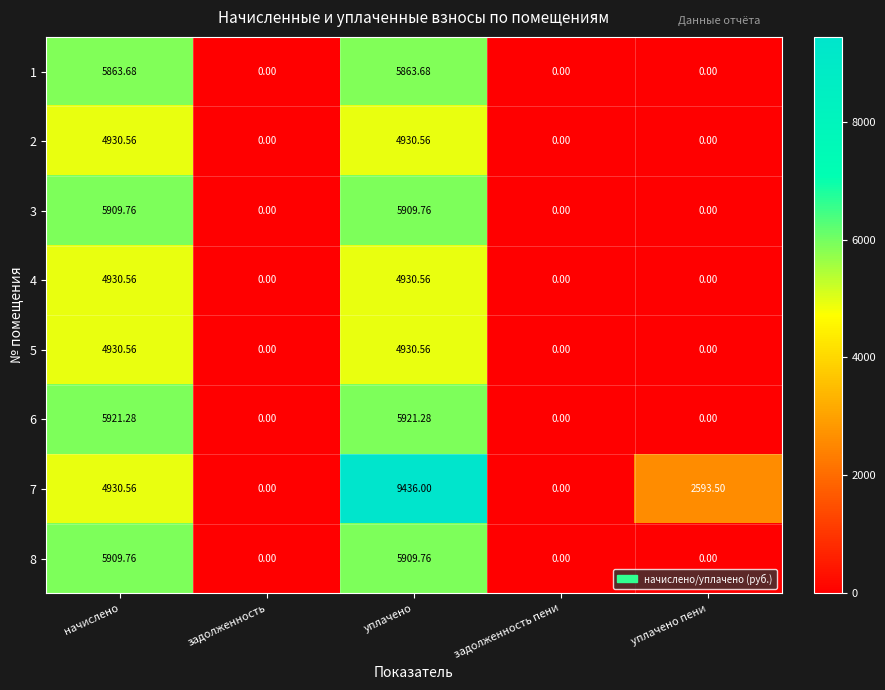

Where does the 7 series first go above 2593?

начислено